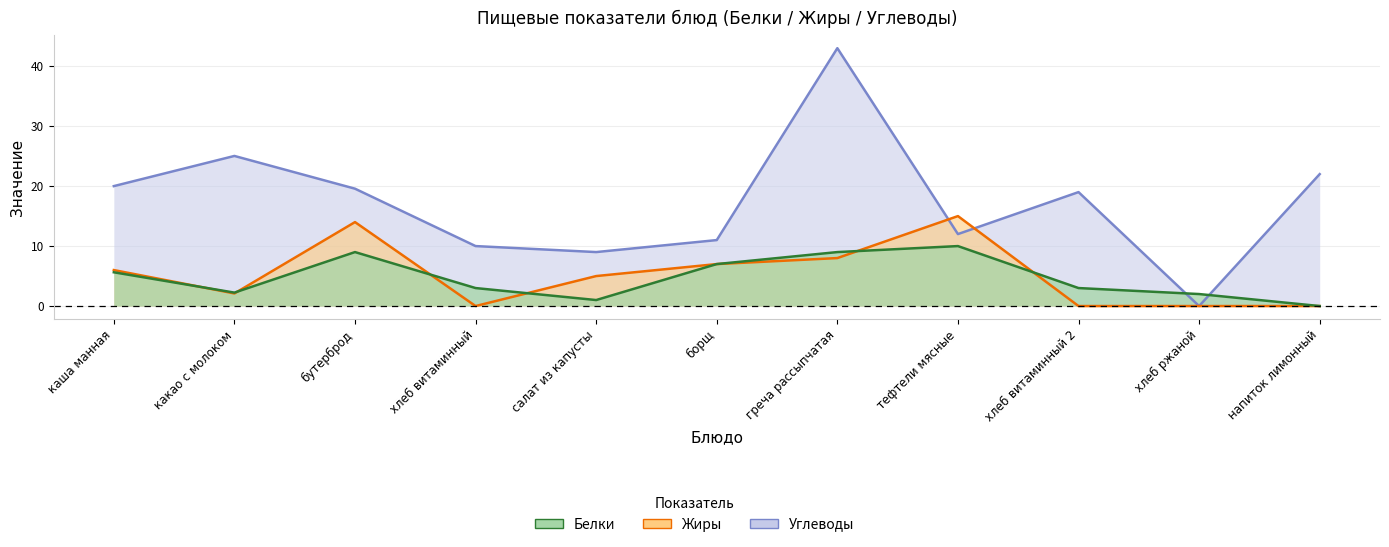

Which series changed the most between хлеб витаминный and салат из капусты?

Жиры